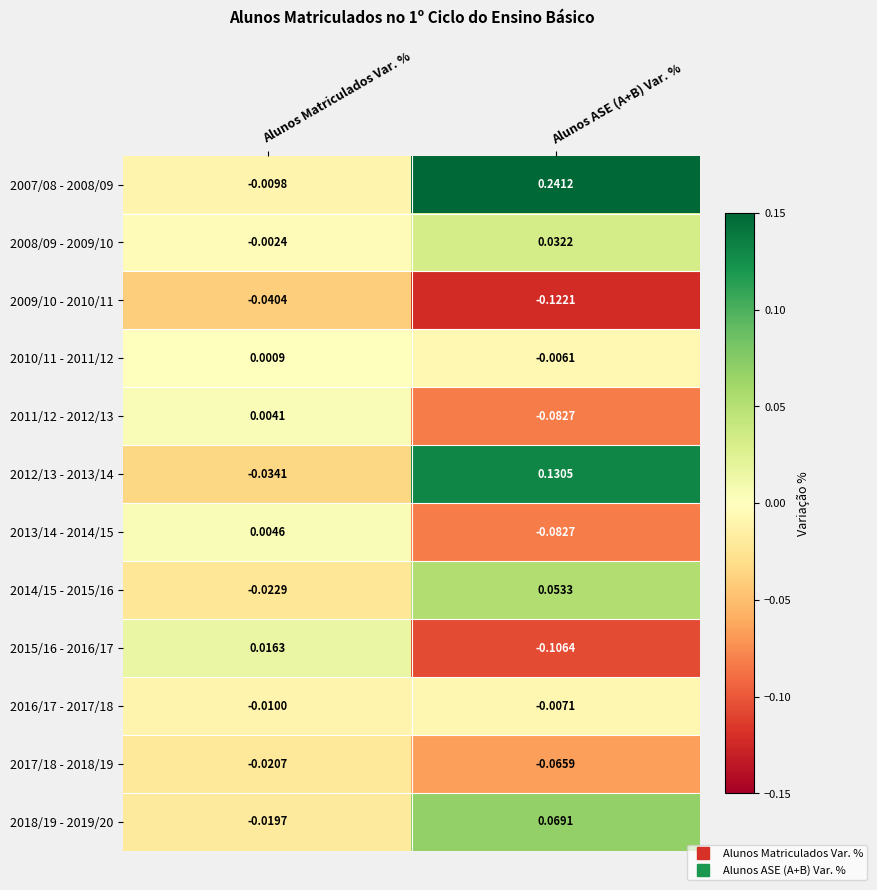

Where is 2009/10 - 2010/11 nearest to the value 0?

Alunos Matriculados Var. %